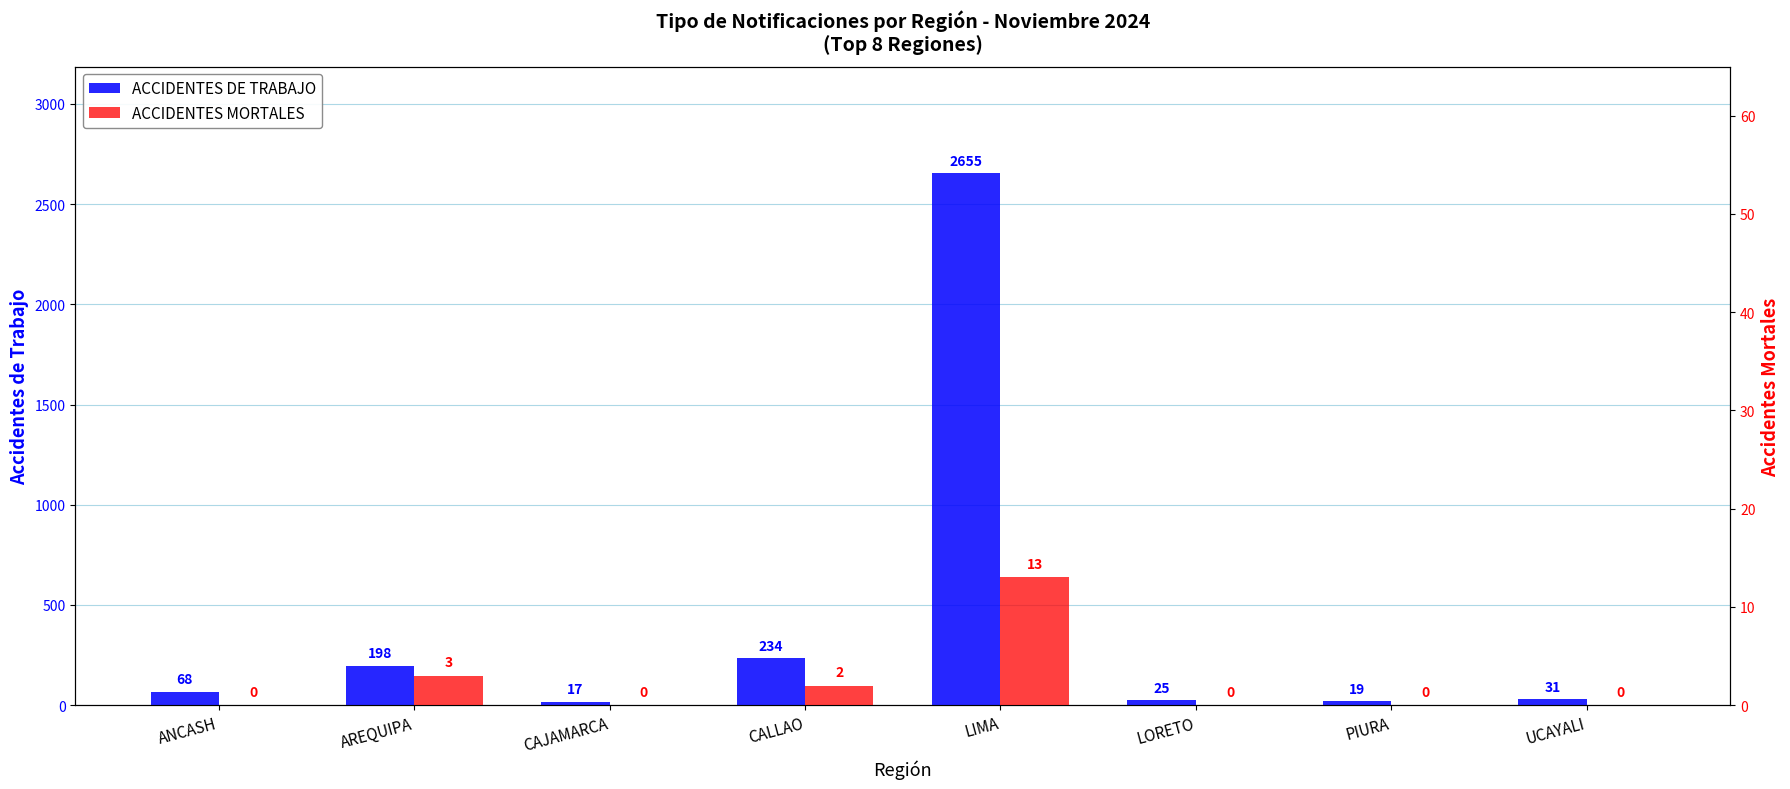

The value of ACCIDENTES DE TRABAJO at AREQUIPA is 136. True or false?

False